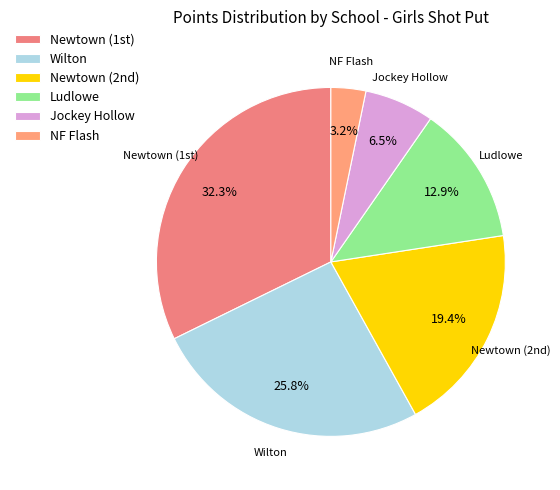

Is there a majority slice in this chart?

No